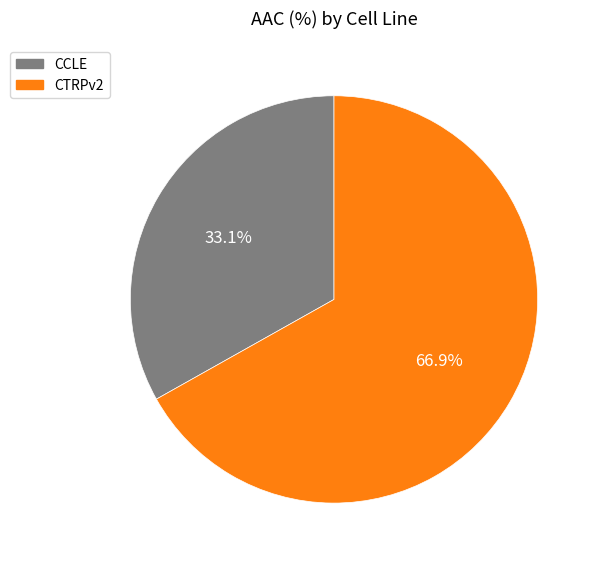

Which category accounts for the majority?

CTRPv2